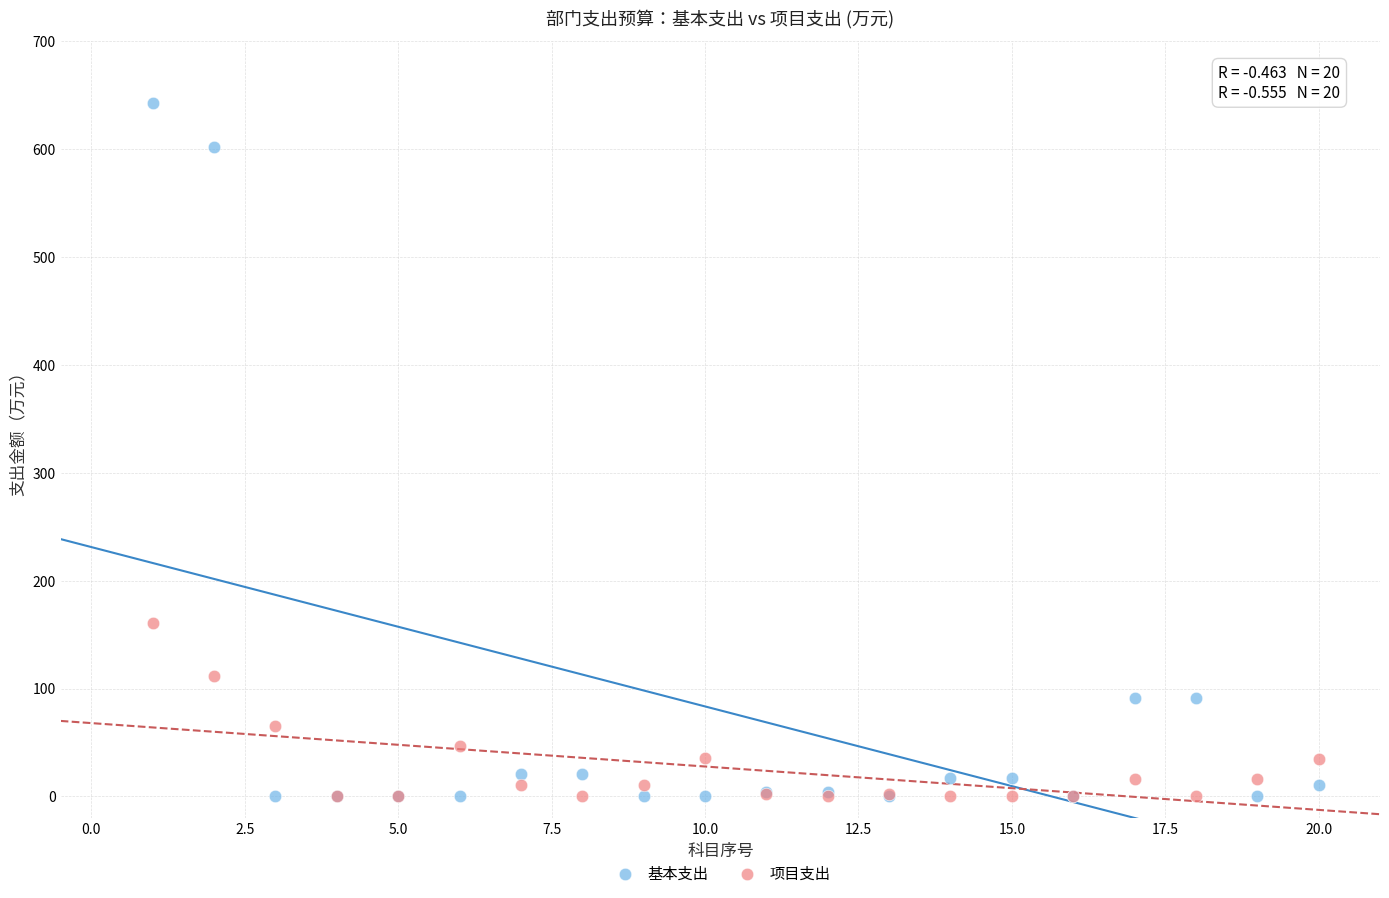

In the 基本支出 series, what Y value is closest to 321?

91.0